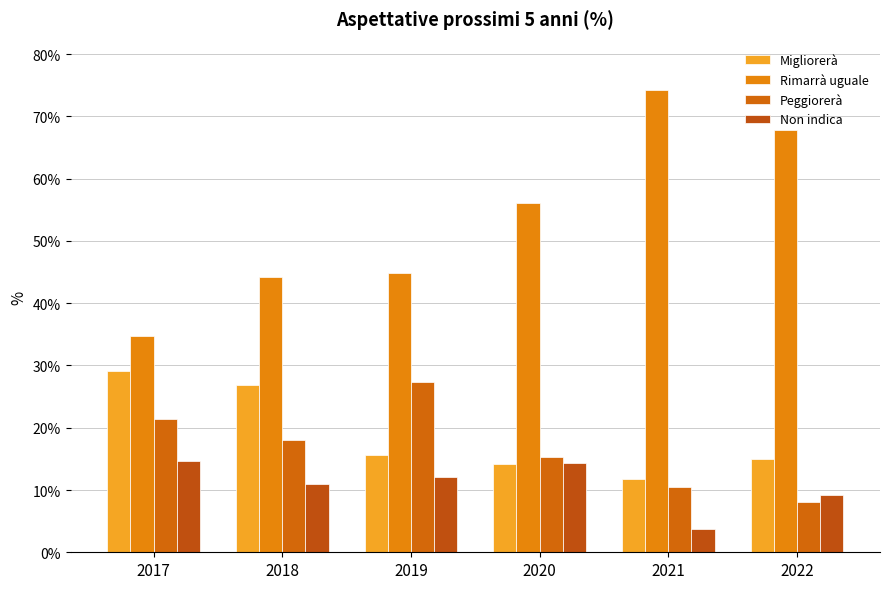

How many series are shown in this chart?

4